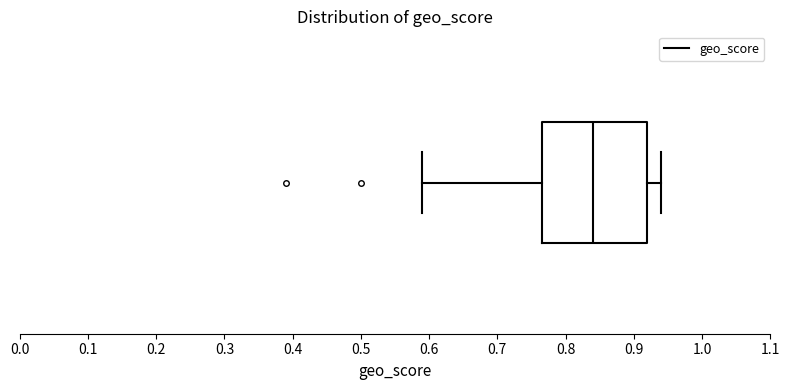

Where is the left edge of the box on the x-axis? The values are not printed on the chart, so give them approximately, as read against the axis.

0.77